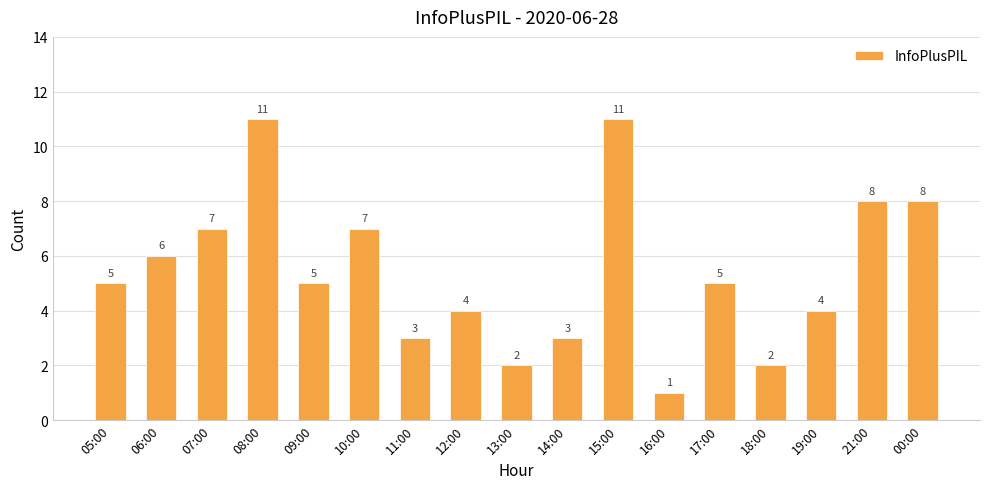

Approximately how many times larger is the value at 05:00 compared to 18:00?

2.5